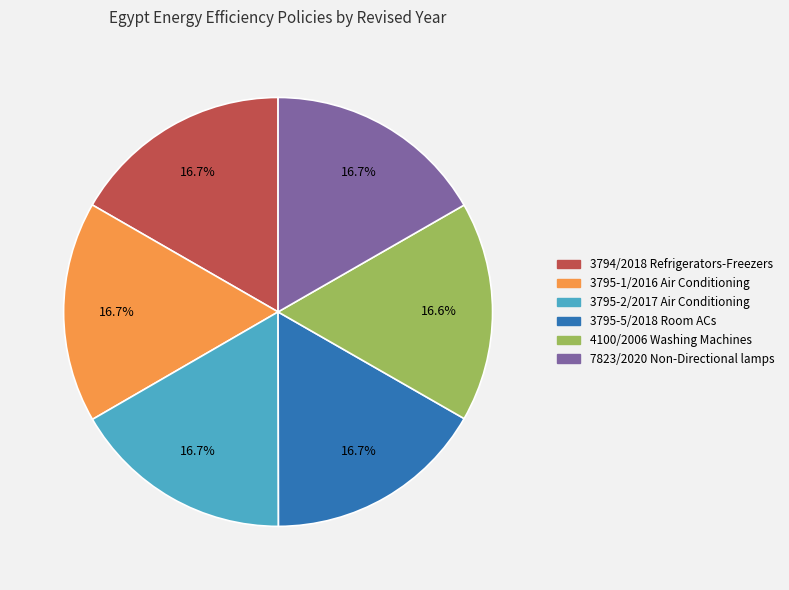

To the nearest percent, what is the combined percentage of 3794/2018 Refrigerators-Freezers and 3795-1/2016 Air Conditioning?

33%